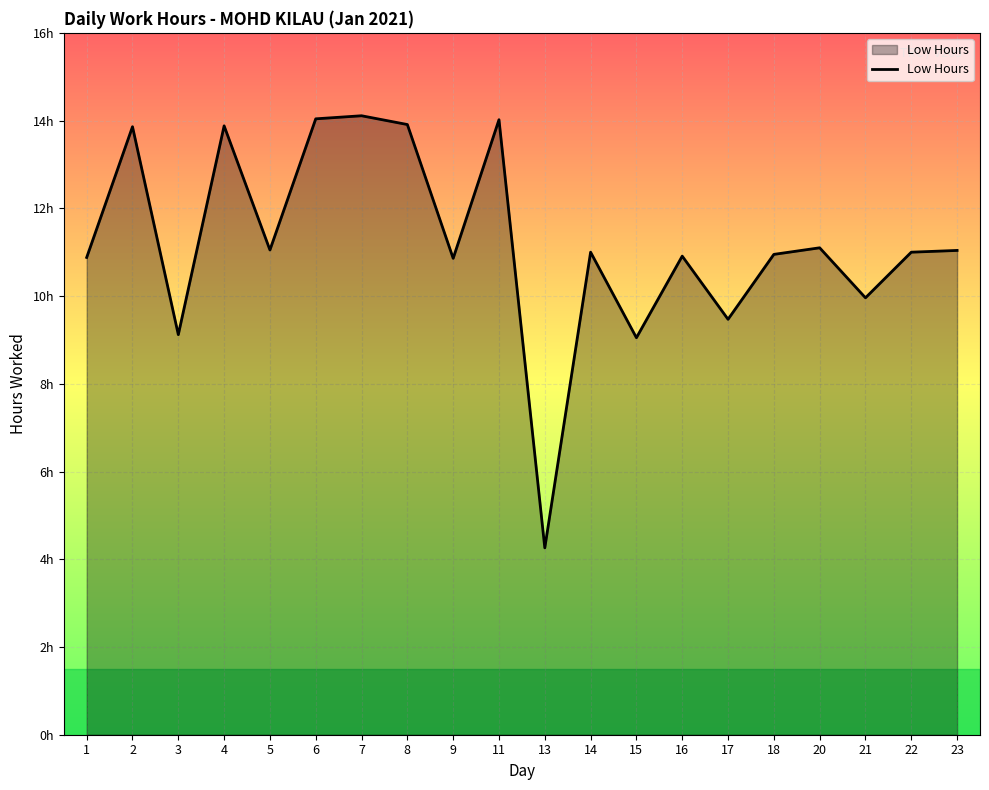

Does the chart display data point markers on the line(s)?

No